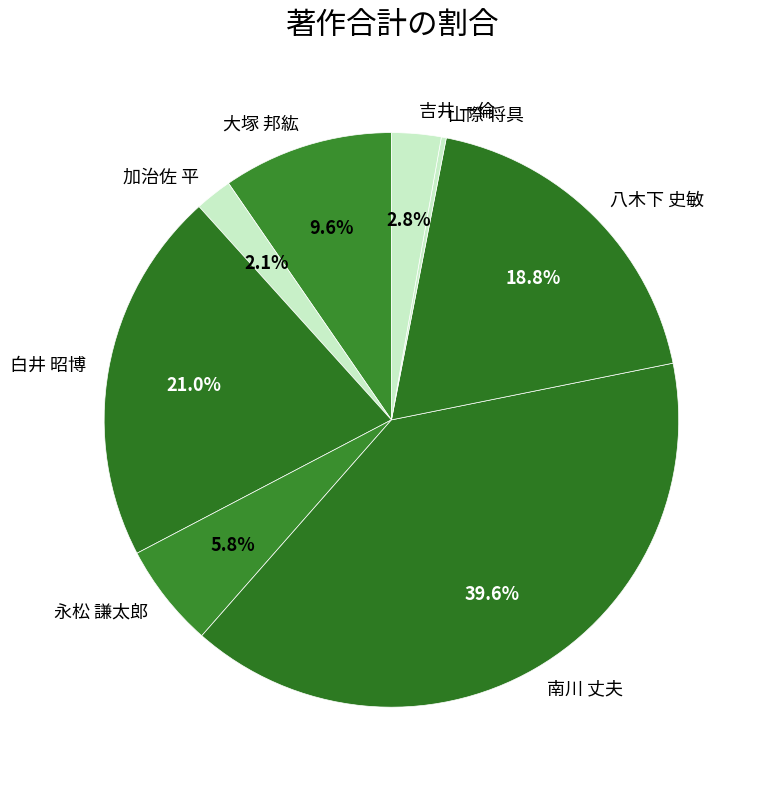

Which has a higher value, 白井 昭博 or 八木下 史敏?

白井 昭博